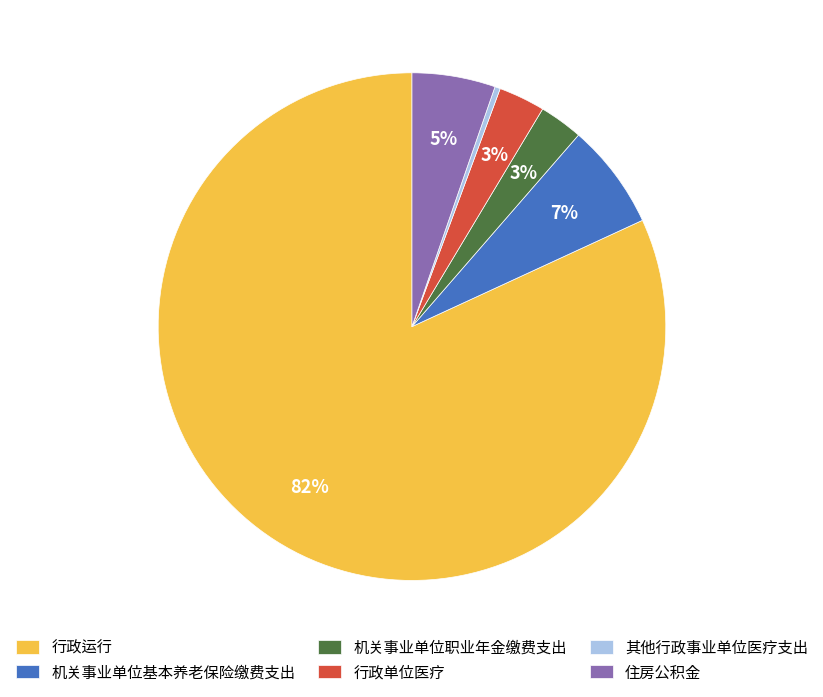

How many slices are in this pie chart?

6